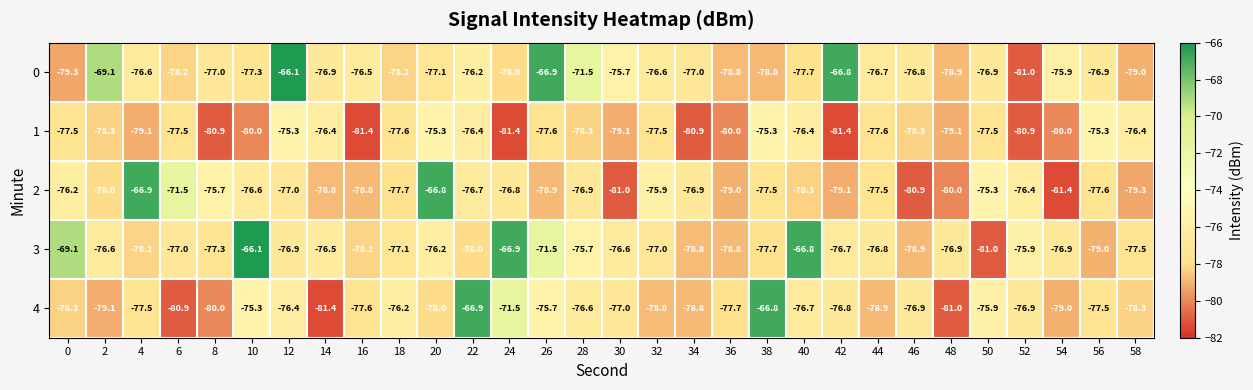

What is the total value across all series at 0?

-380.4